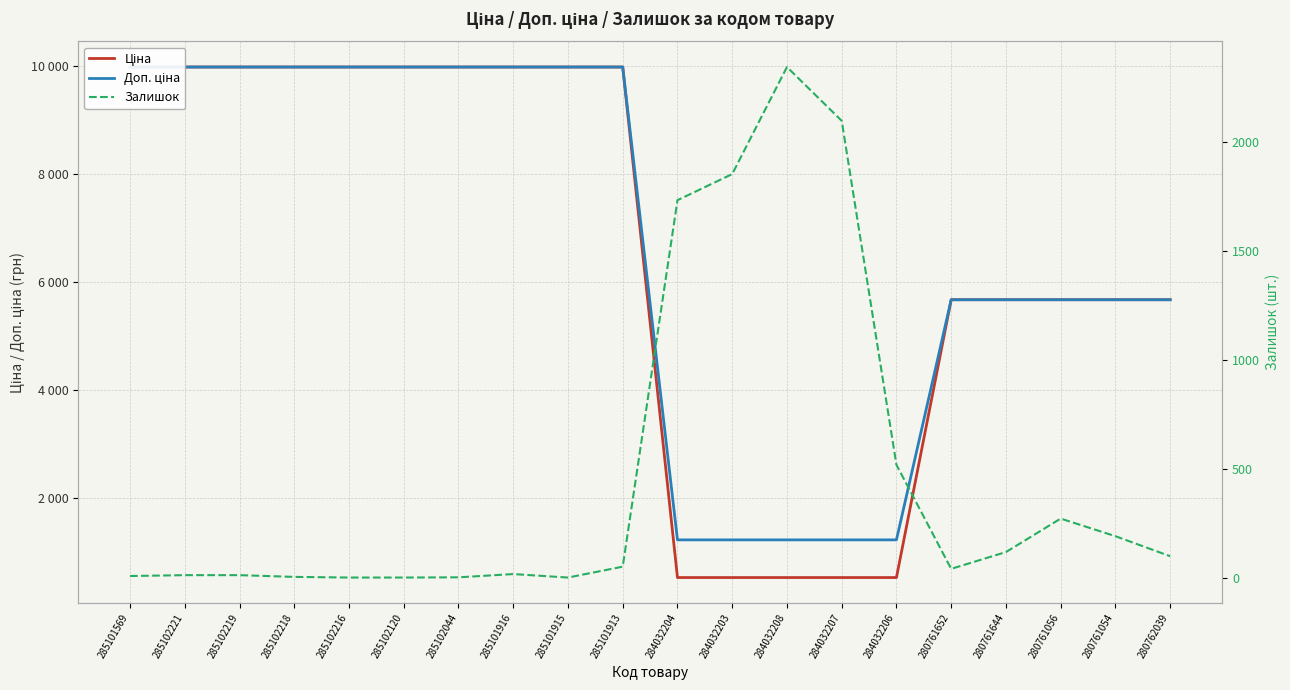

What is the label of the 14th point from the right?

285102044